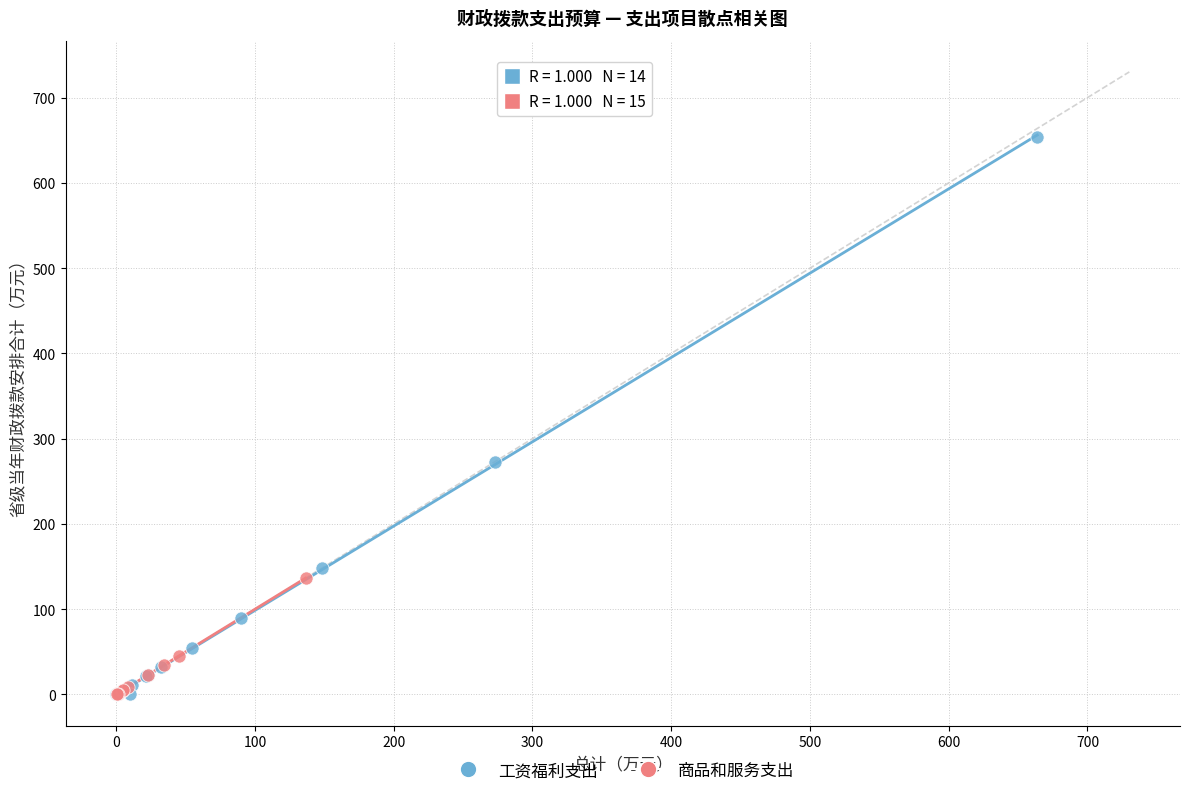

Which series has the widest spread of Y values?

工资福利支出